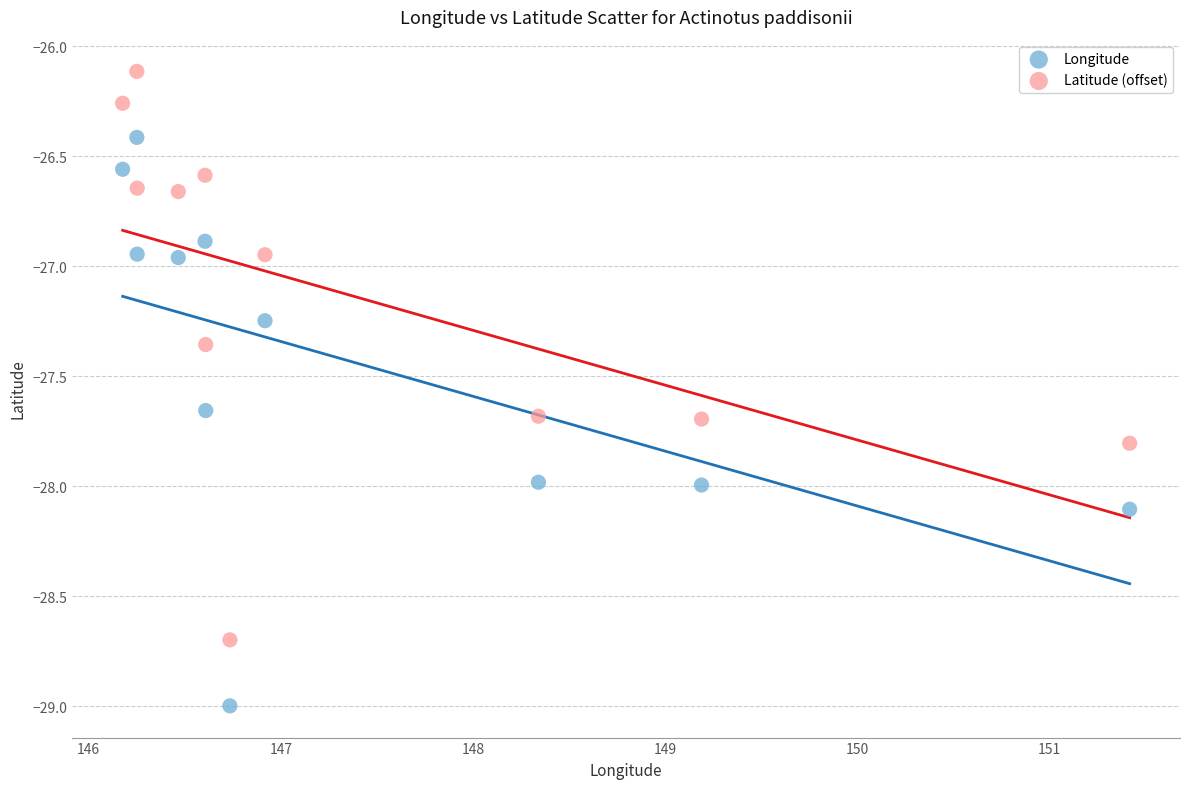

What is the X range (max minus min) for the scatter plot?

5.2